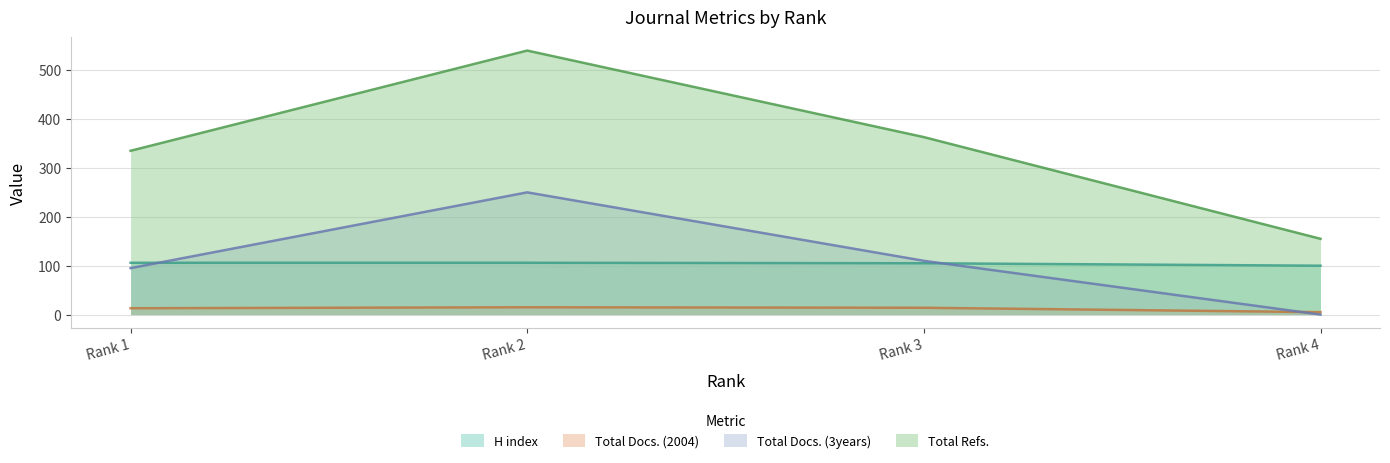

Which category has the lowest value across all series?

Rank 4